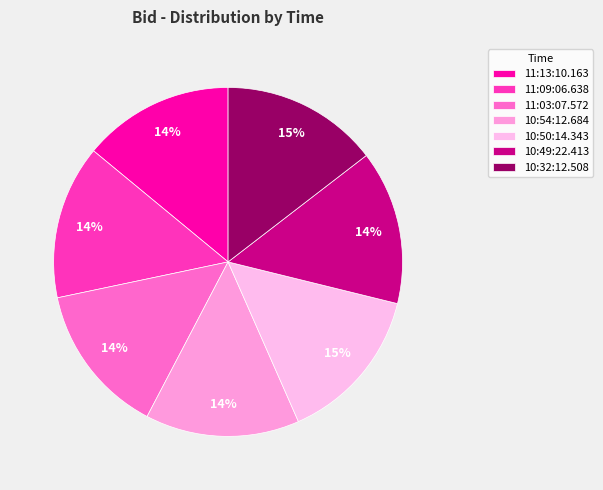

Count the number of slices in the pie.

7